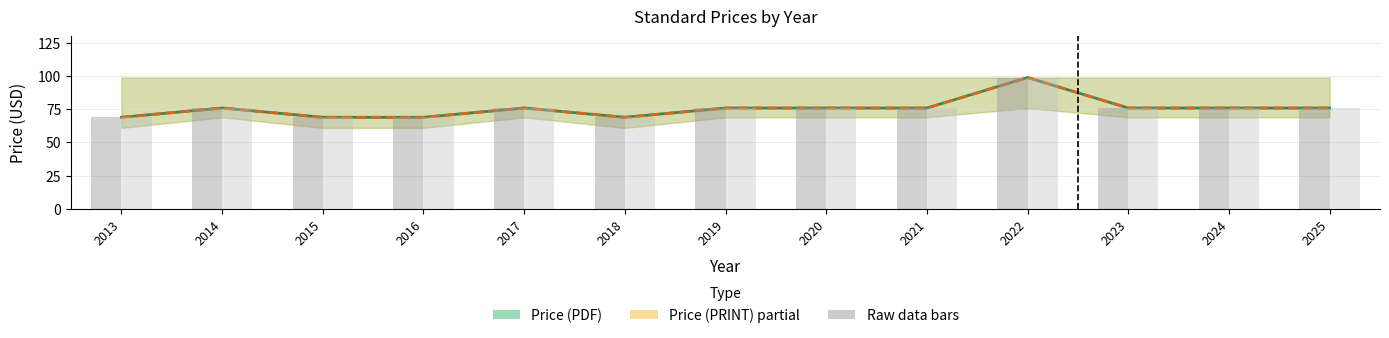

What is the value of the Price (PRINT) bar at the 2nd from the left?

76